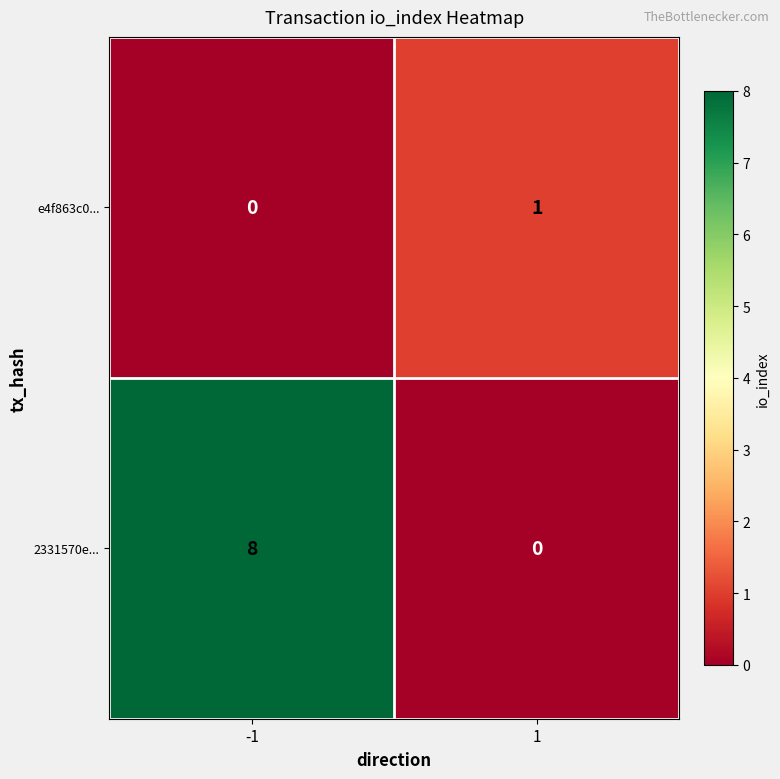

List the series in order of their peak value, highest first.

2331570e..., e4f863c0...